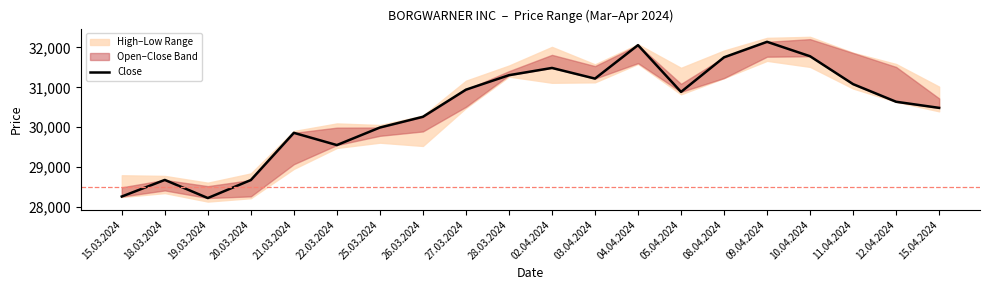

List the labels in order of value, smallest first.

19.03.2024, 15.03.2024, 20.03.2024, 18.03.2024, 22.03.2024, 21.03.2024, 25.03.2024, 26.03.2024, 15.04.2024, 12.04.2024, 05.04.2024, 27.03.2024, 11.04.2024, 03.04.2024, 28.03.2024, 02.04.2024, 08.04.2024, 10.04.2024, 04.04.2024, 09.04.2024